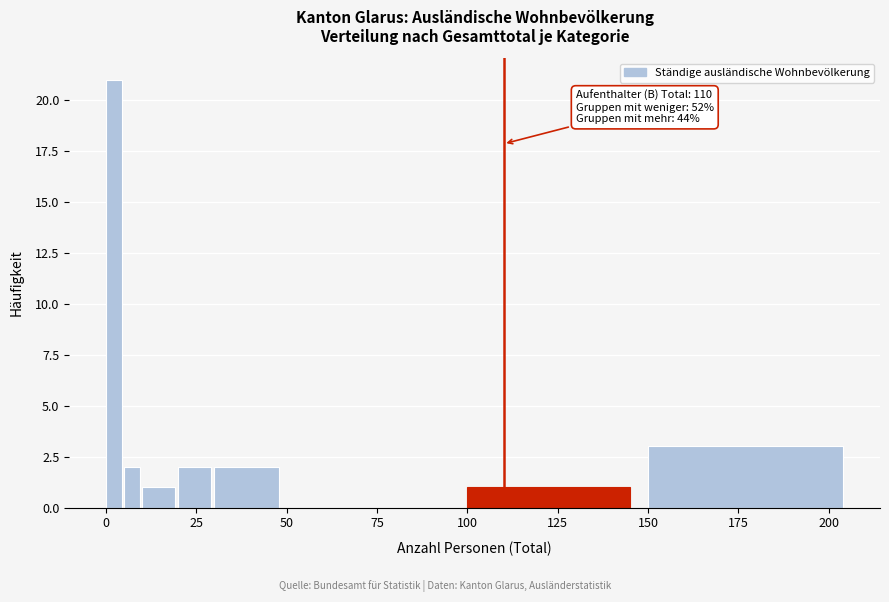

Around what value on the x-axis is the tallest bar? Give the approximate position of its centre, as read against the axis.

0